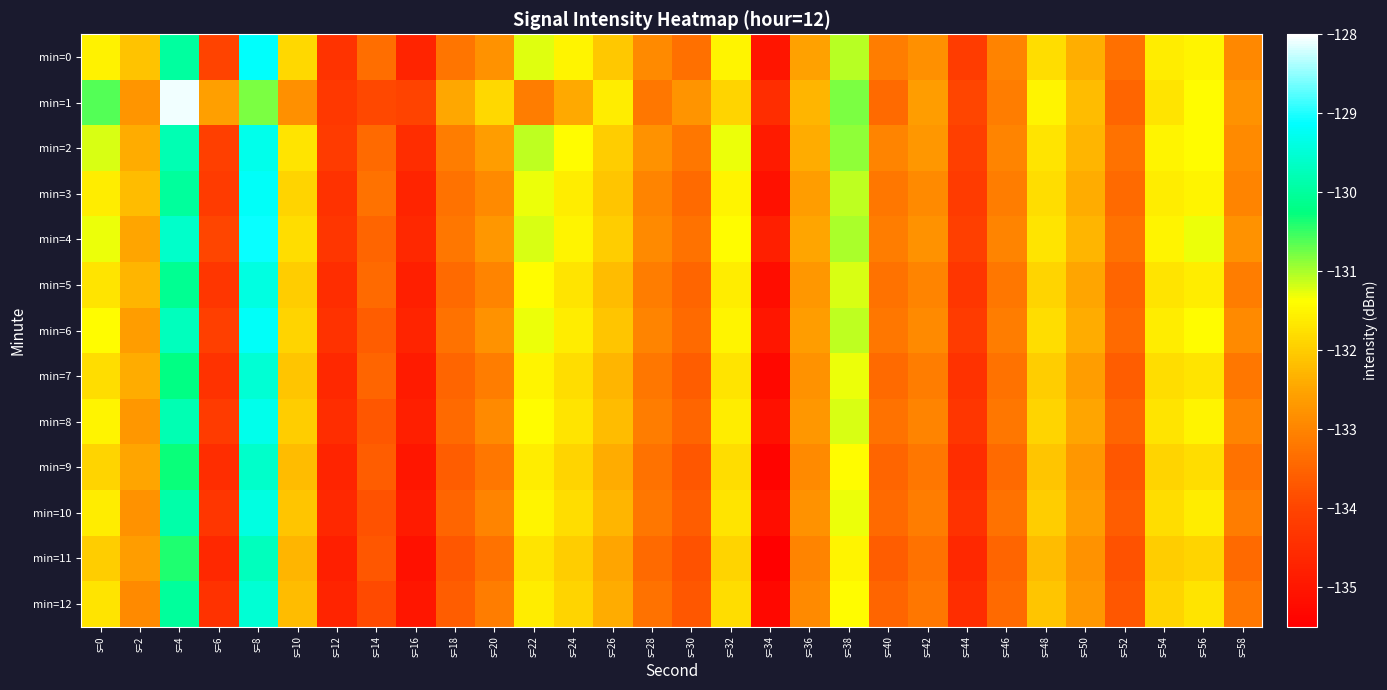

At s=44, list the series in order from smallest to largest.

min=11, min=9, min=12, min=7, min=10, min=5, min=8, min=3, min=6, min=0, min=2, min=4, min=1